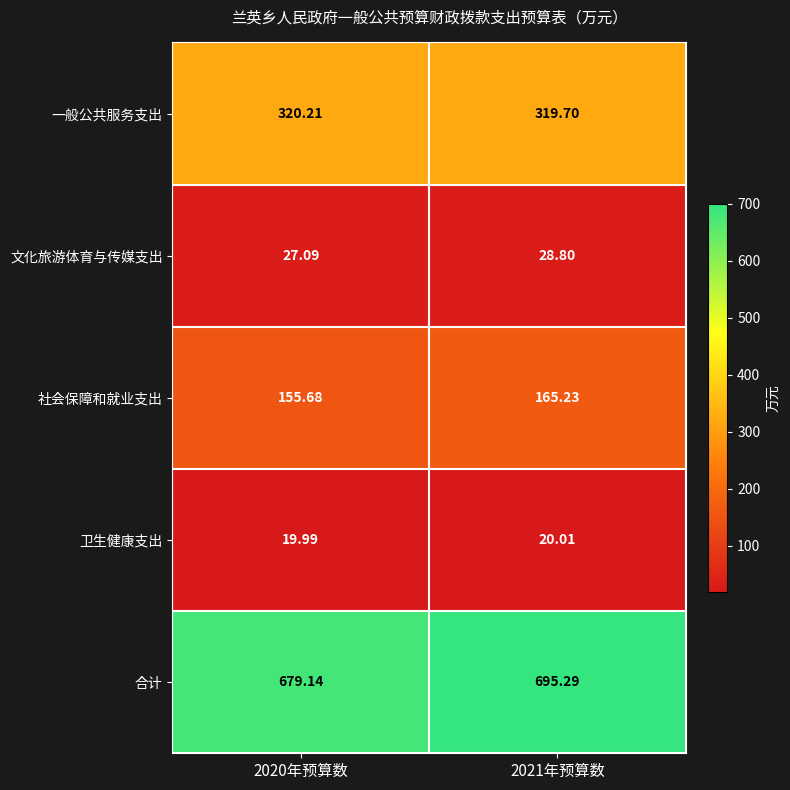

What is the minimum value shown in the chart?

20.0